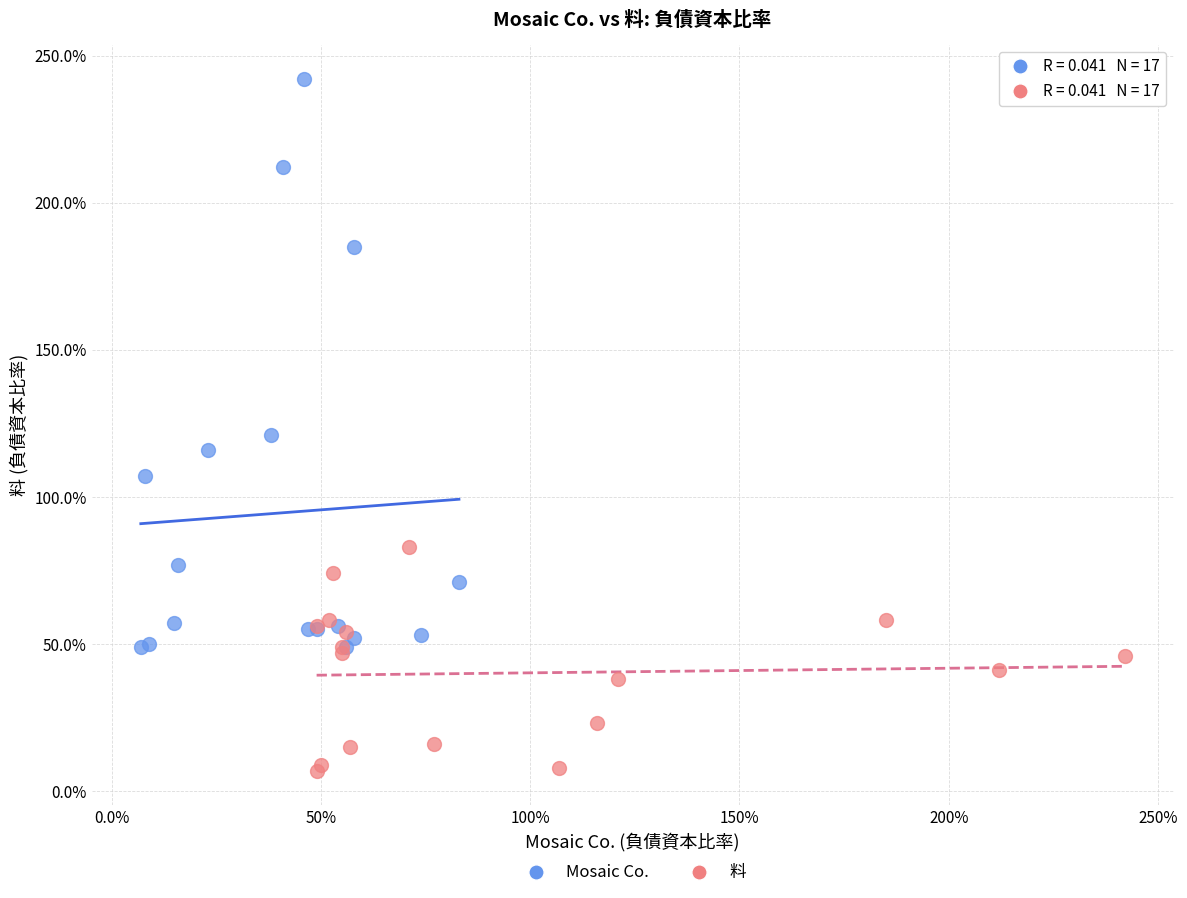

Which series reaches the maximum Y coordinate?

Mosaic Co.